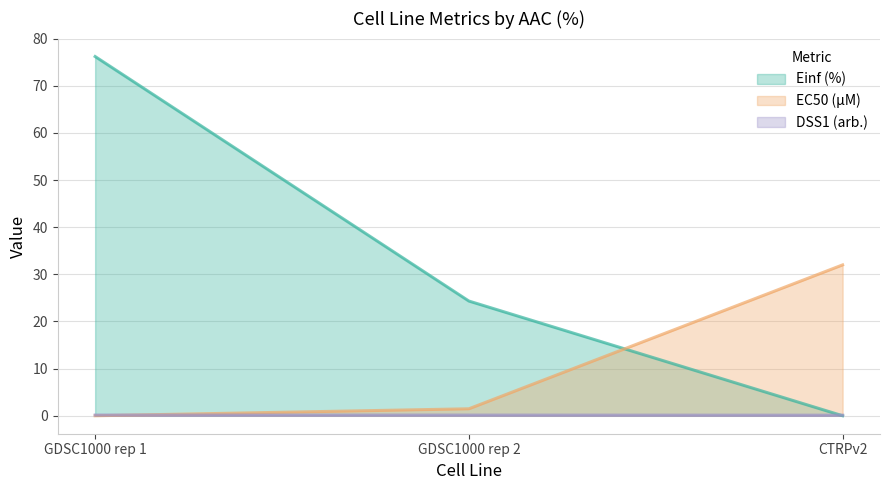

At which label does Einf (%) first exceed 24?

GDSC1000 rep 1